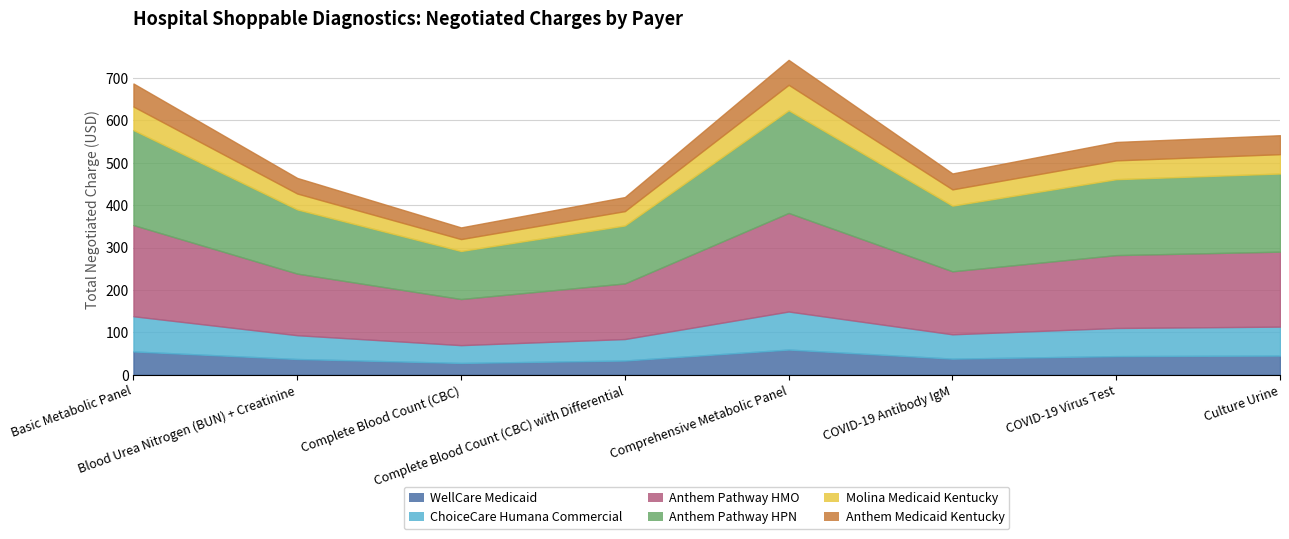

Between Complete Blood Count (CBC) and Complete Blood Count (CBC) with Differential, which series saw the biggest shift?

Anthem Pathway HPN